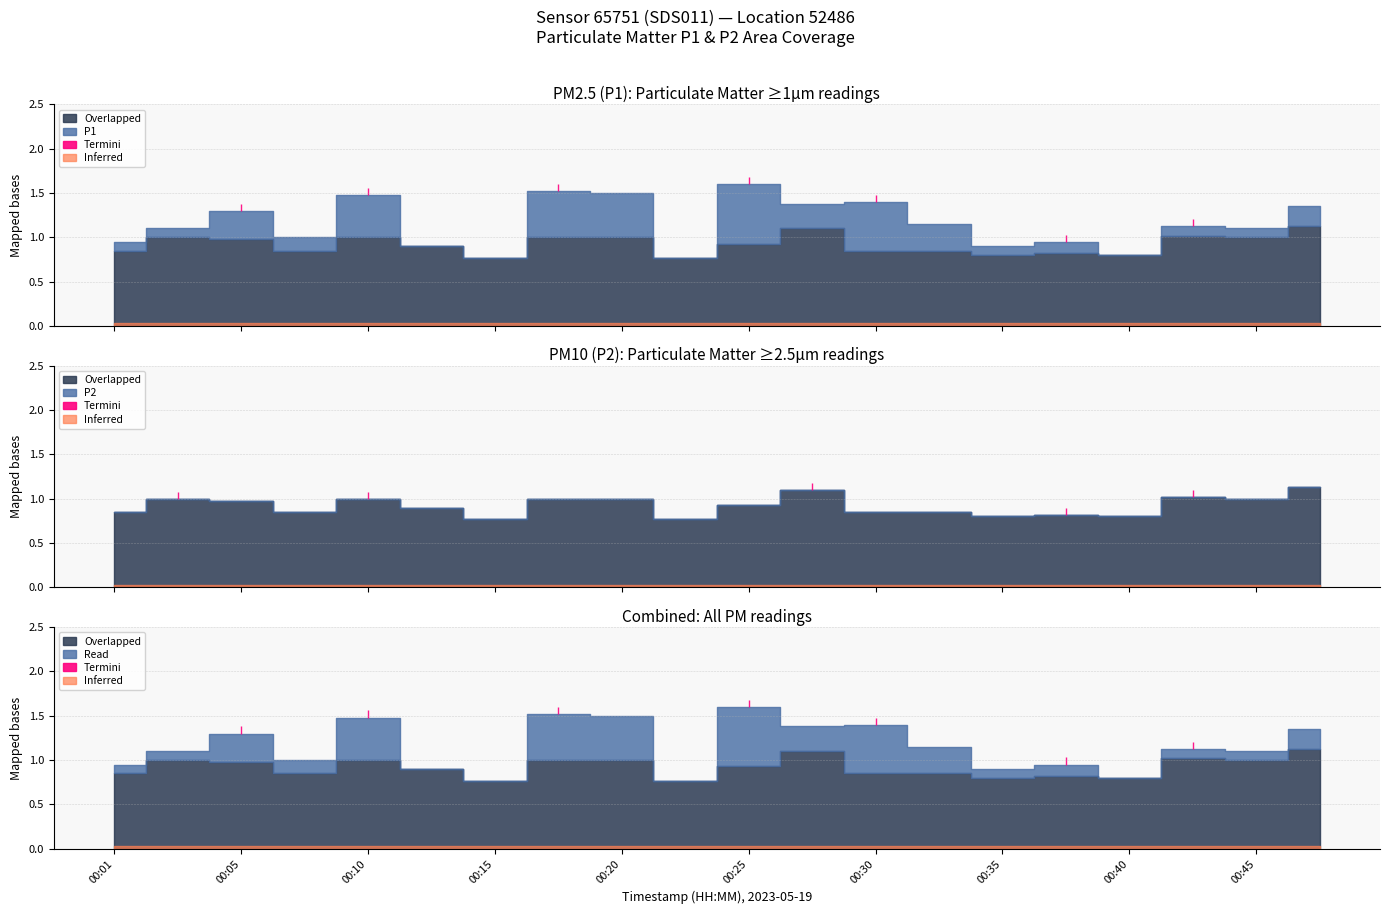

What is the difference between the second highest and second lowest values in the P2 series?

0.3